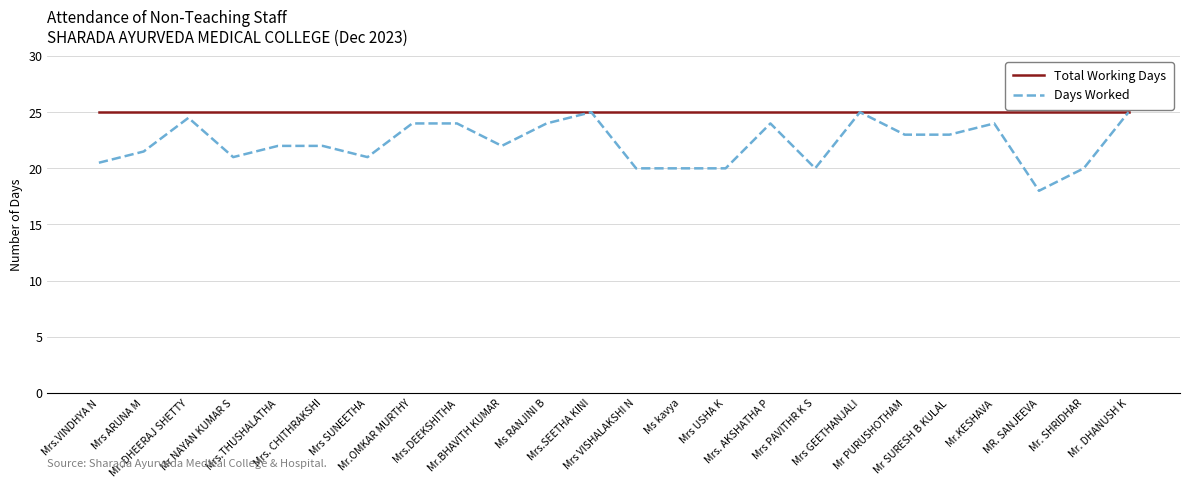

Rank the series by their average value, from highest to lowest.

Total Working Days, Days Worked